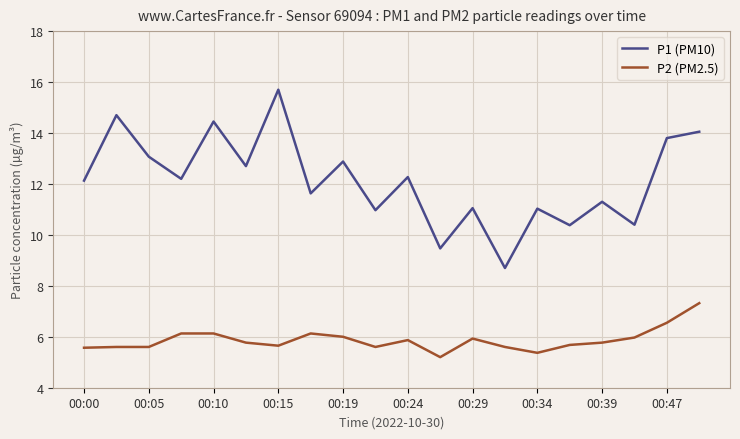

At how many categories does at least one series exceed 6?

20